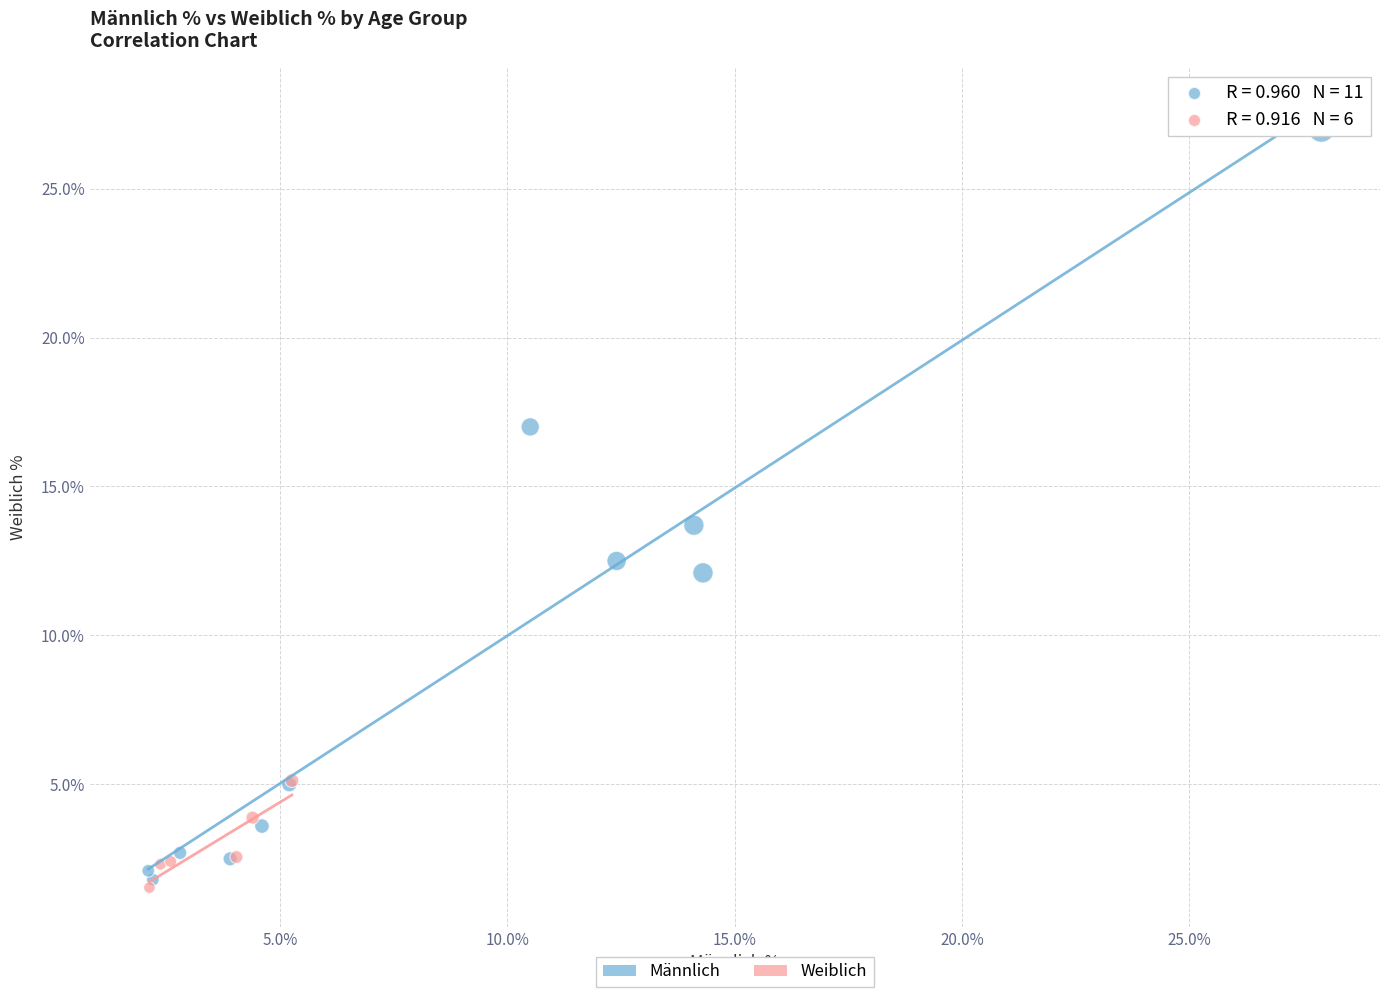

Which series has the widest spread of Y values?

Männlich